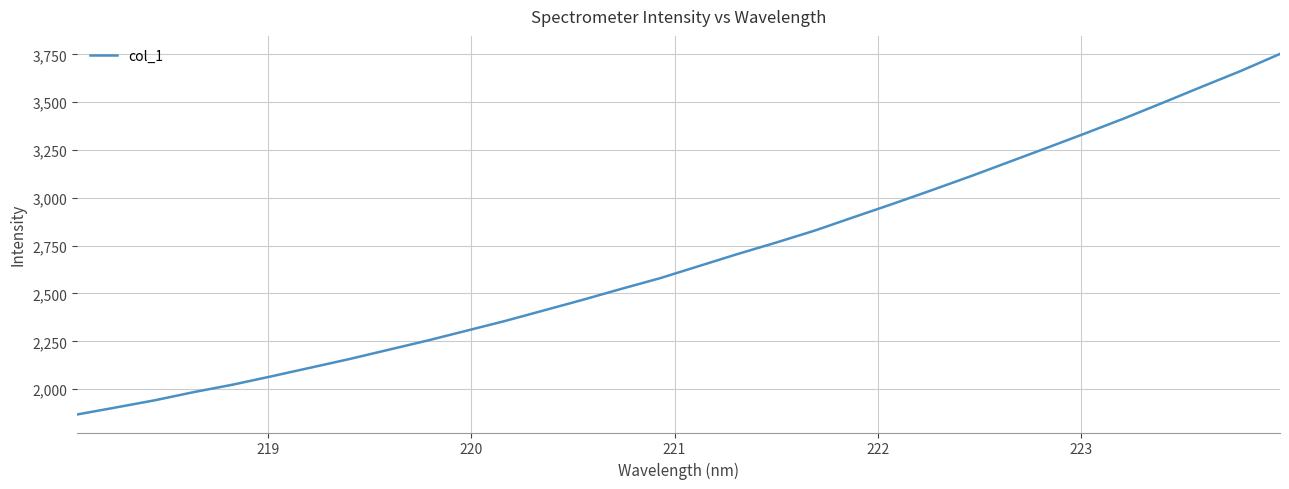

What is the greatest value displayed?

3752.6